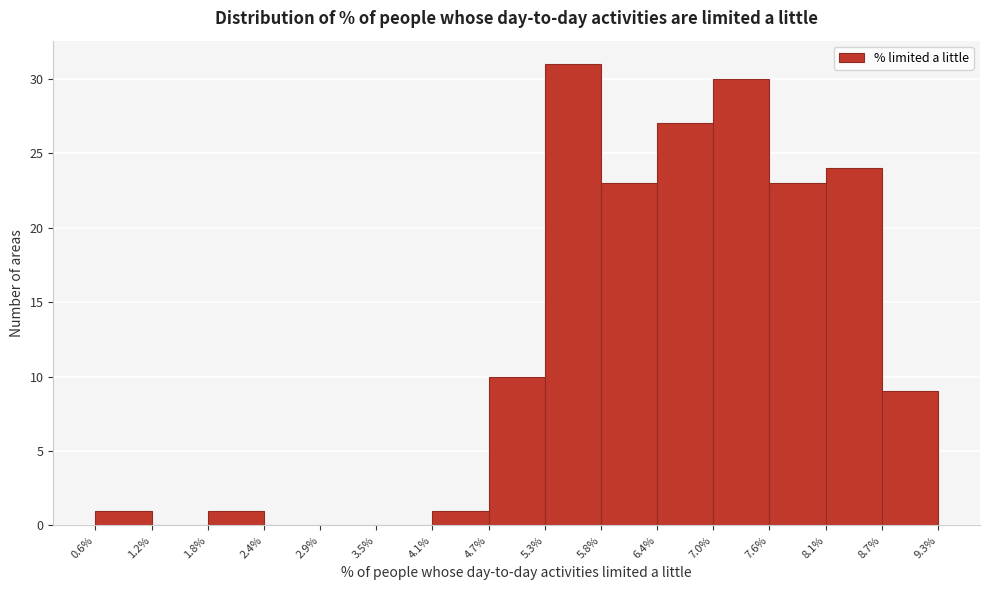

Reading left to right, list every bar in this chart as the range it spans on the x-axis followed by its height. The values are not printed on the chart, so give them approximately, as read against the axis.

0.6% to 1.2%: 1
1.2% to 1.8%: 0
1.8% to 2.4%: 1
2.4% to 2.9%: 0
2.9% to 3.5%: 0
3.5% to 4.1%: 0
4.1% to 4.7%: 1
4.7% to 5.3%: 10
5.3% to 5.8%: 31
5.8% to 6.4%: 23
6.4% to 7.0%: 27
7.0% to 7.6%: 30
7.6% to 8.1%: 23
8.1% to 8.7%: 24
8.7% to 9.3%: 9